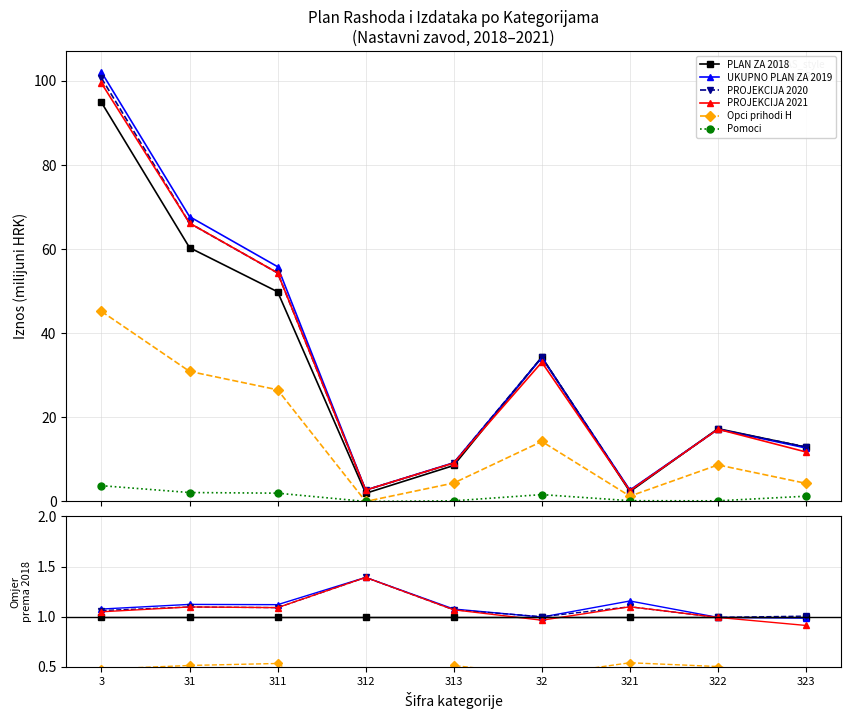

Is it true that UKUPNO PLAN ZA 2019 equals 1.8 at 3?

False